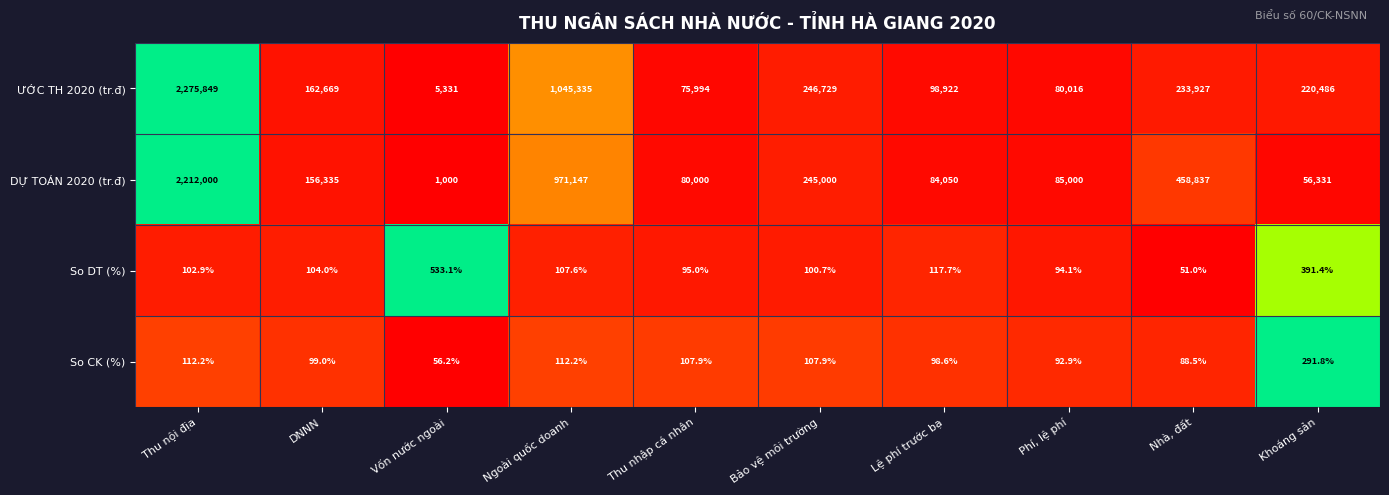

Which series has the largest total across all categories?

ƯỚC TH 2020 (tr.đ)